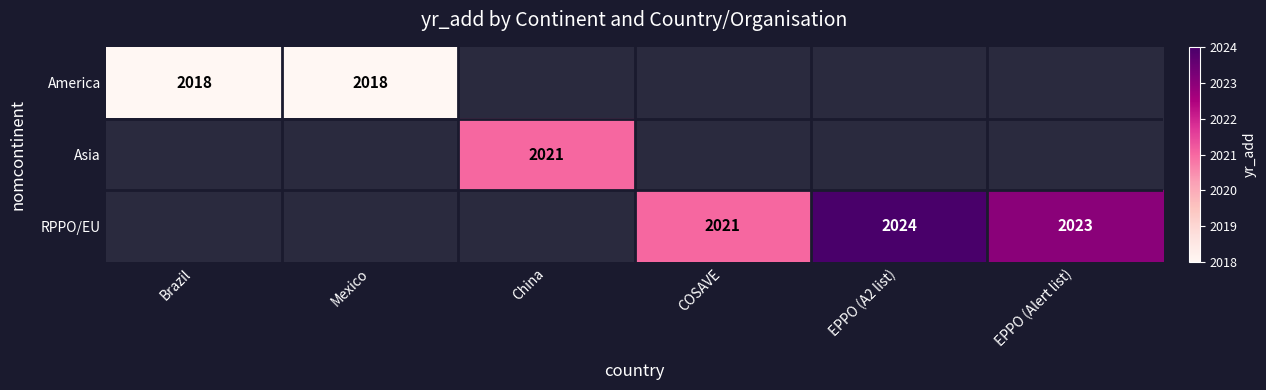

The value of RPPO/EU at EPPO (A2 list) is 2684. True or false?

False